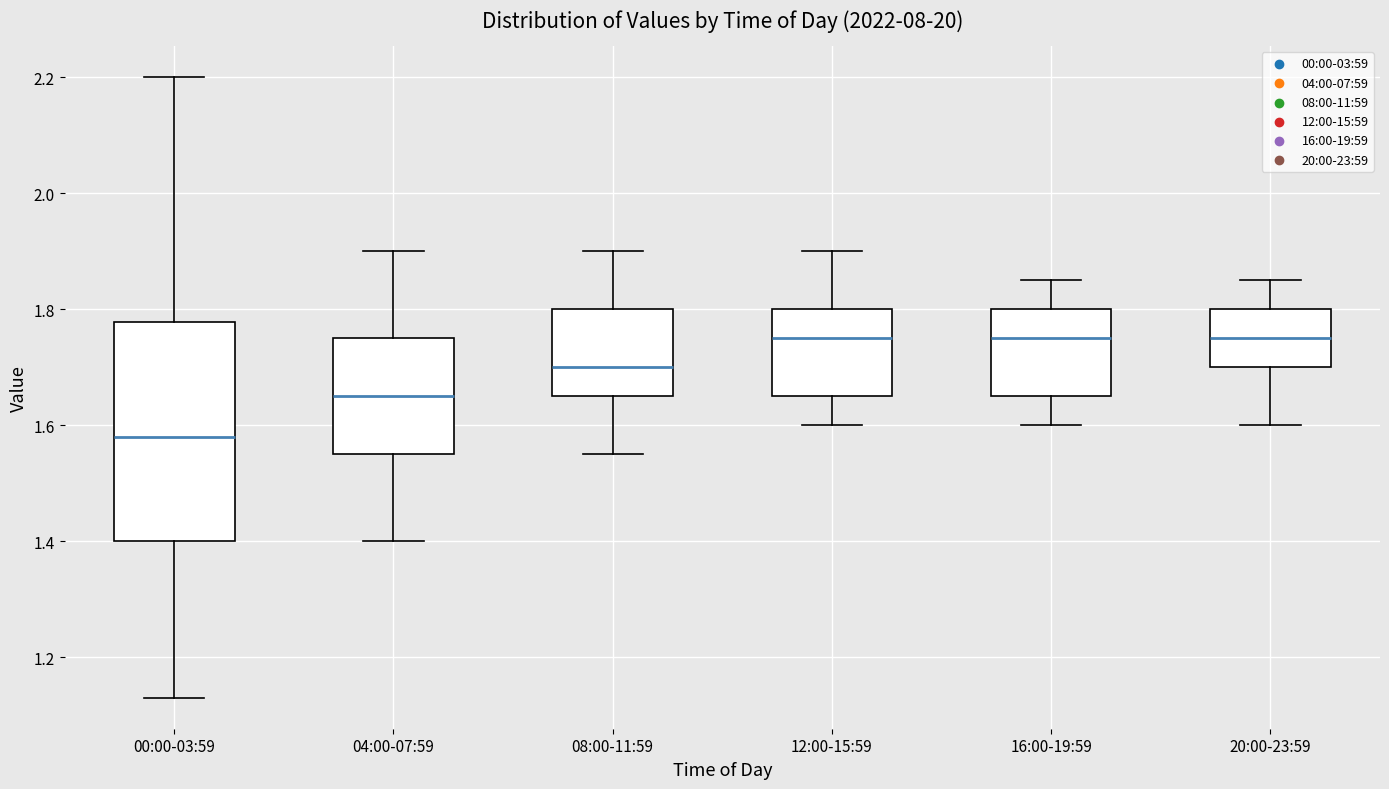

Reading left to right, transcribe this box plot: for each box, give where its median line is, the range the box spans, and where its two whiskers end, as read against the y-axis. The values are not printed on the chart, so give them approximately, as read against the axis.

00:00-03:59: median 1.58, box 1.40 to 1.78, whiskers 1.14 to 2.20
04:00-07:59: median 1.66, box 1.56 to 1.76, whiskers 1.40 to 1.90
08:00-11:59: median 1.70, box 1.66 to 1.80, whiskers 1.56 to 1.90
12:00-15:59: median 1.76, box 1.66 to 1.80, whiskers 1.60 to 1.90
16:00-19:59: median 1.76, box 1.66 to 1.80, whiskers 1.60 to 1.86
20:00-23:59: median 1.76, box 1.70 to 1.80, whiskers 1.60 to 1.86